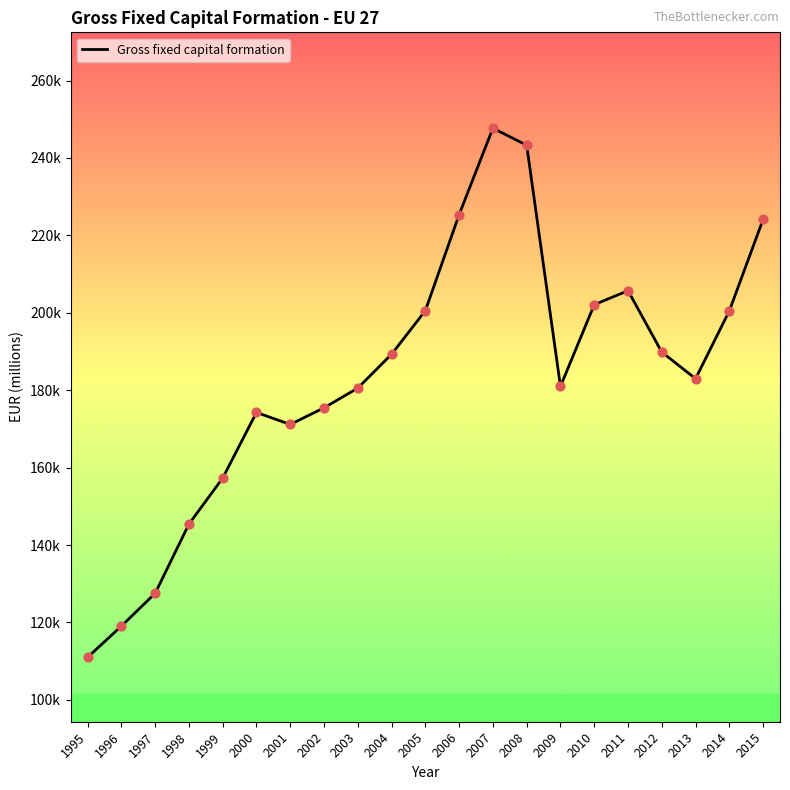

Approximately how many times larger is the value at 1997 compared to 2014?

0.6